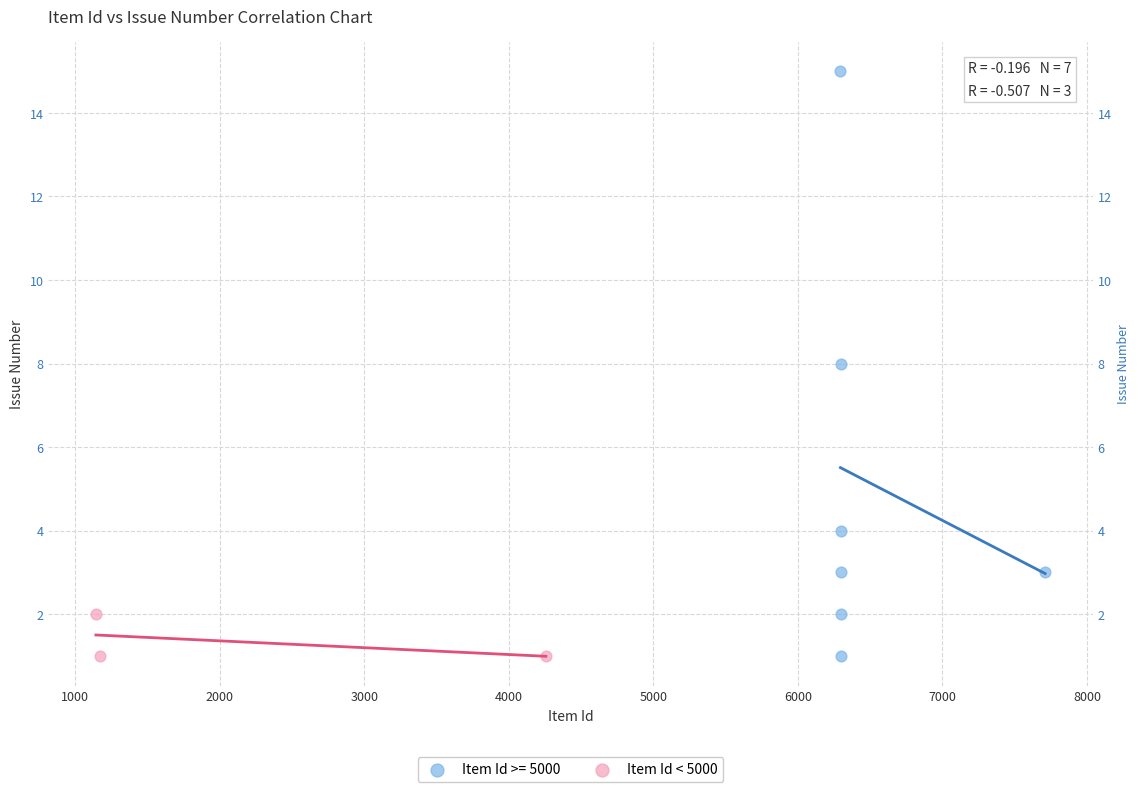

Which series has the widest spread of Y values?

Item Id >= 5000